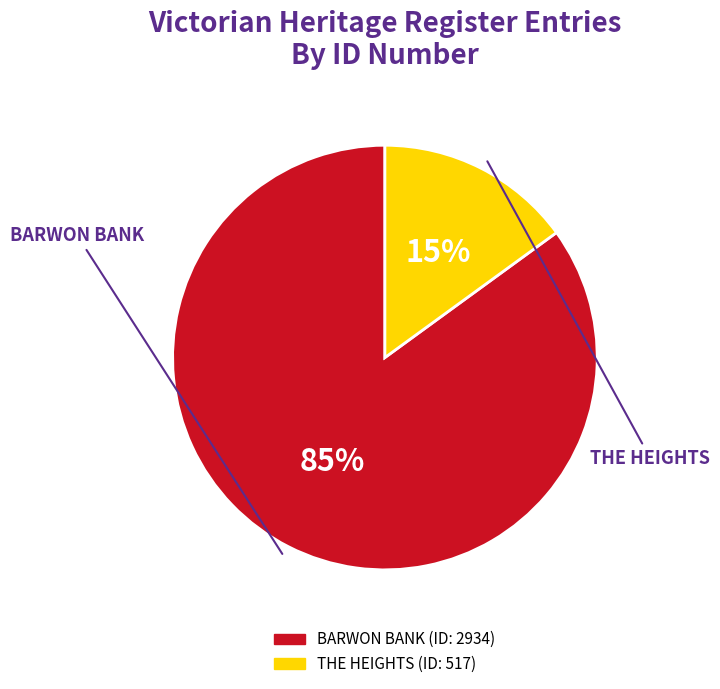

To the nearest percent, what is the difference between the BARWON BANK and THE HEIGHTS slice percentages?

70%